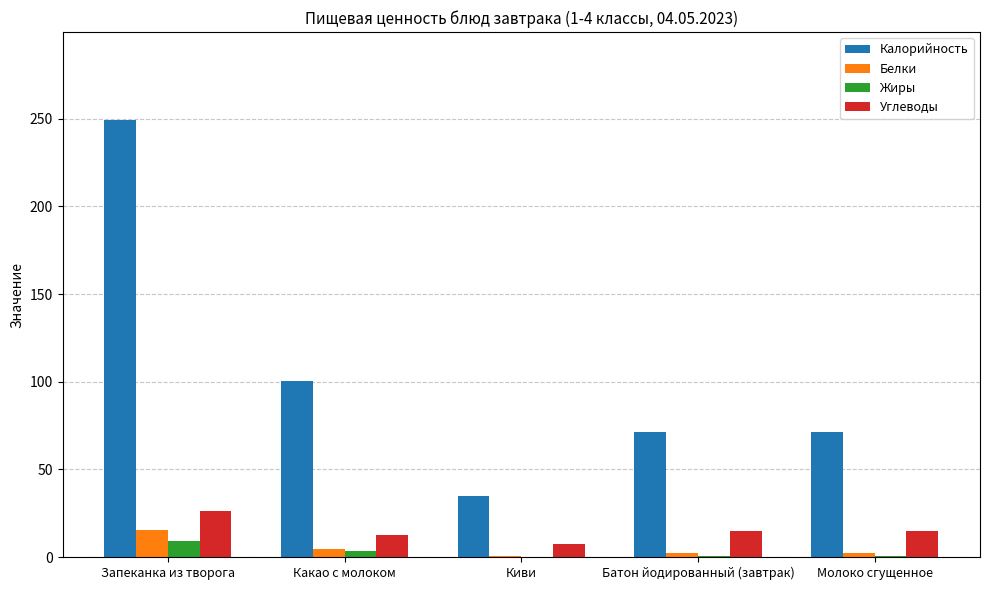

Are the bars grouped side by side (vs. stacked)?

Yes